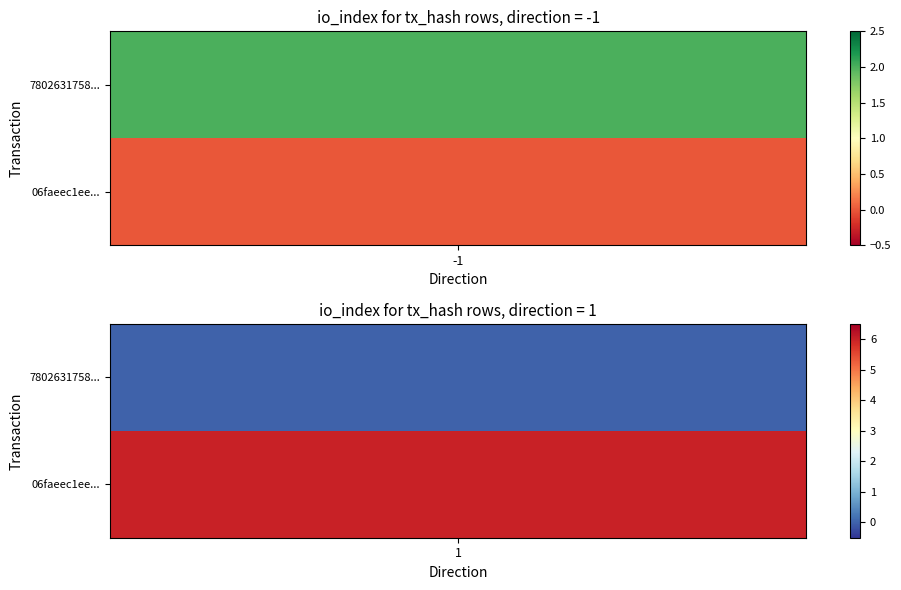

Count the 7802631758ab6cb68c967931b0cf732c3e4f11b values in the range -1 to 2.

2